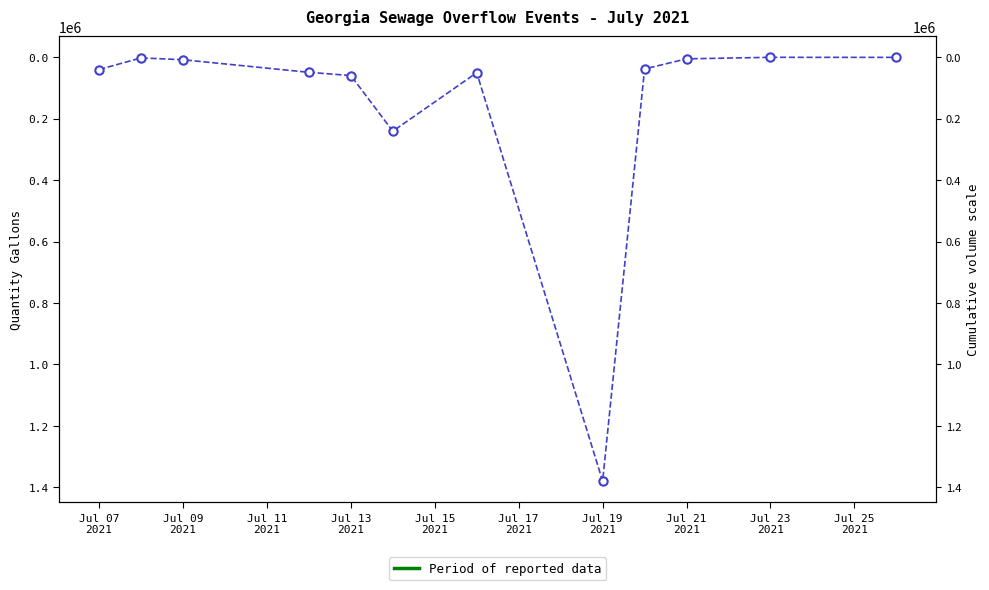

Reading left to right, list all the values displayed in this chart.

40233	2469	8390	49340	59864	241000	50577	1379758	38364	5482	566	720